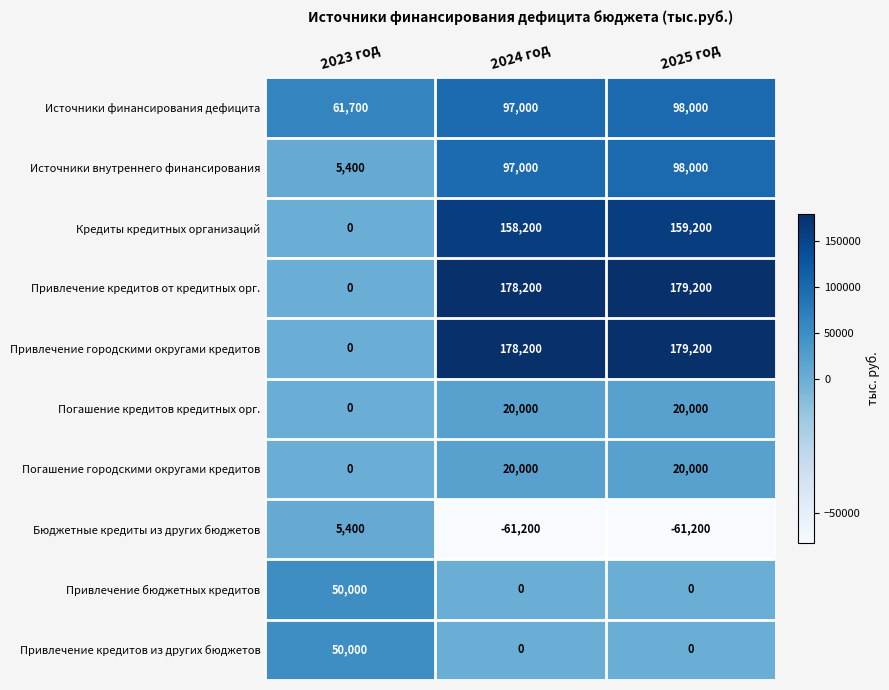

Count the number of categories in the chart.

3